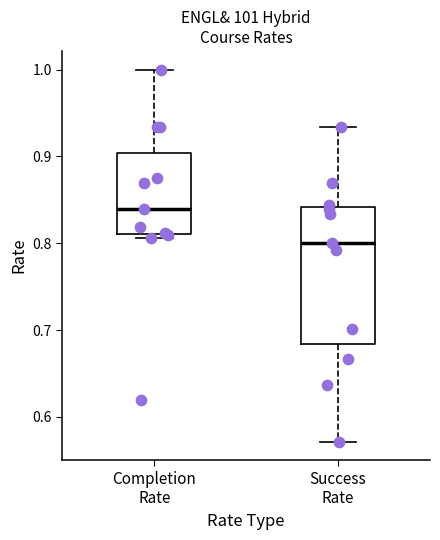

Where does the median line of the box for Completion Rate sit on the y-axis? The values are not printed on the chart, so give them approximately, as read against the axis.

0.84